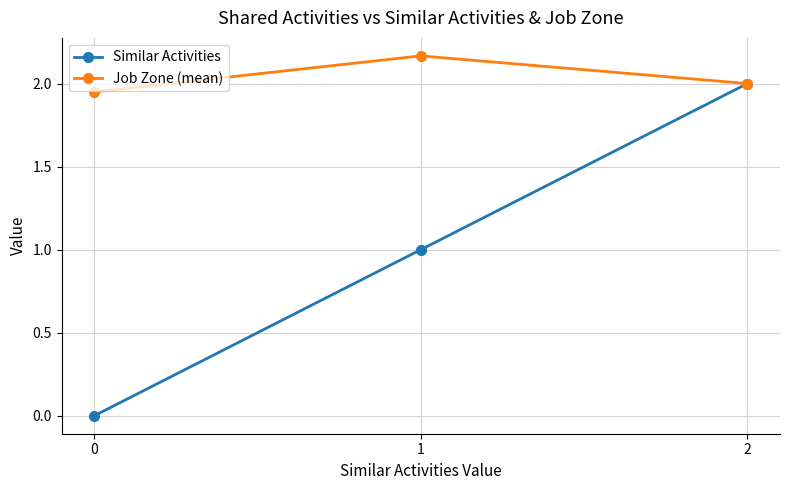

Is this an area chart (filled region under the line)?

No